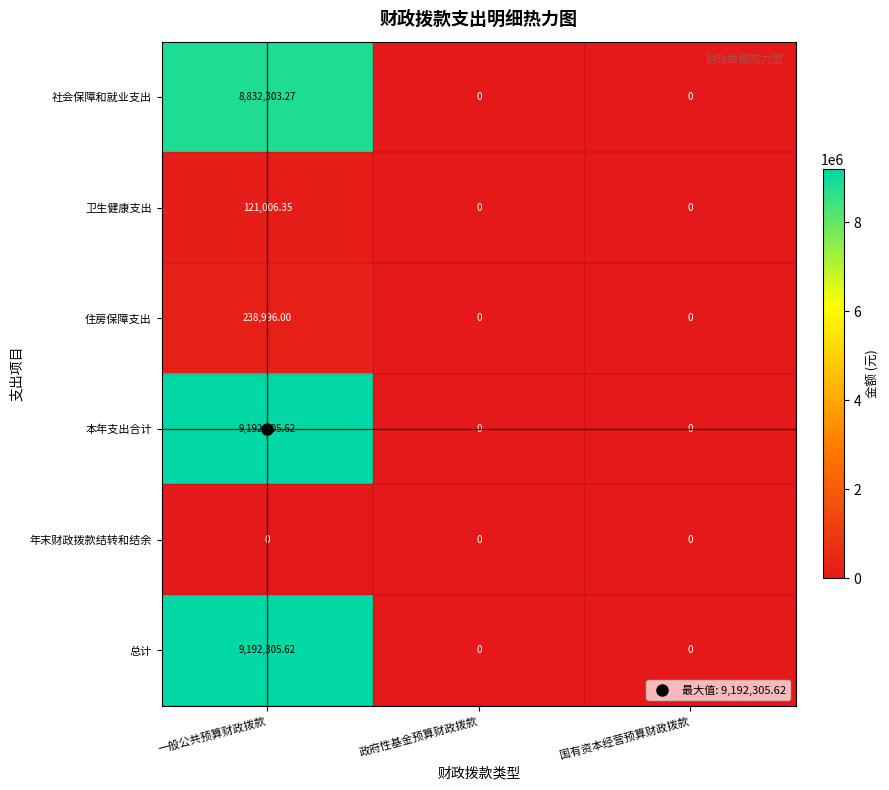

At which category is the sum across all series the highest?

一般公共预算财政拨款